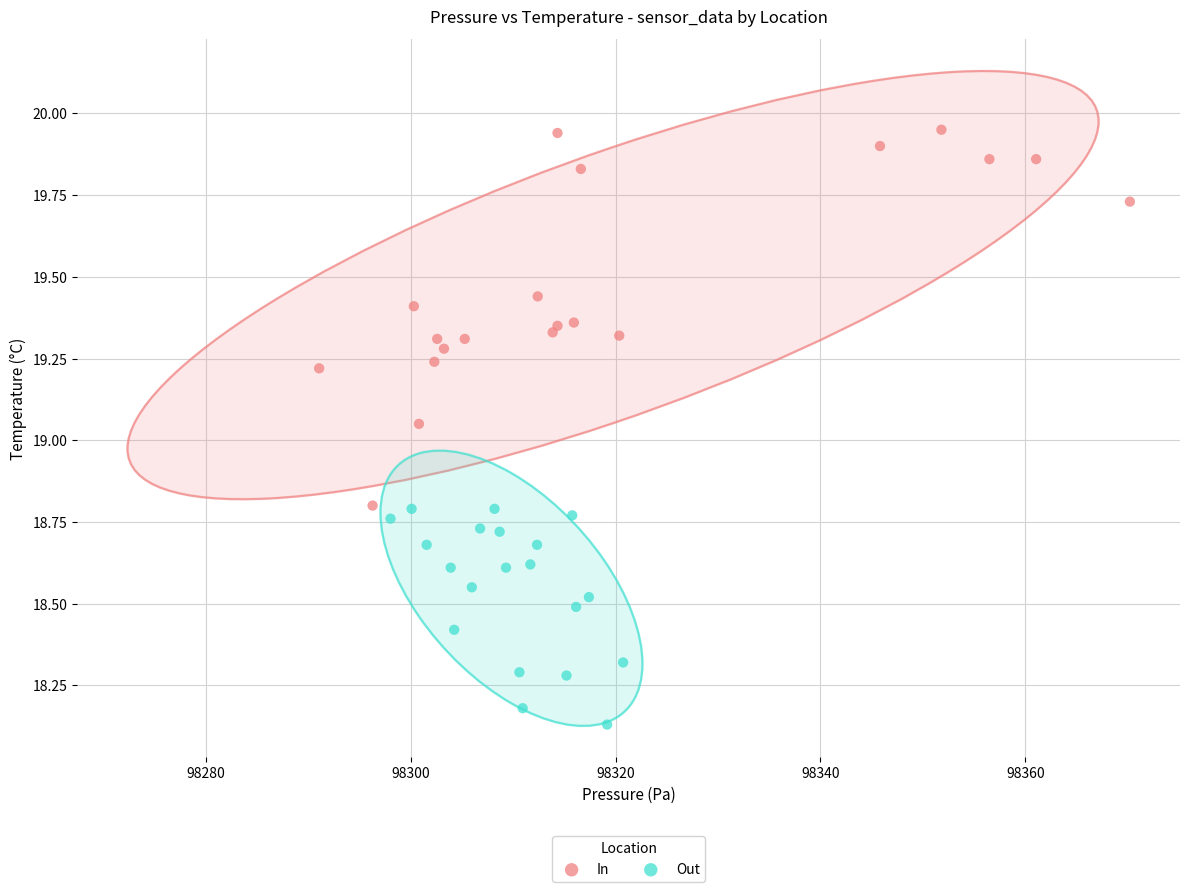

Which series reaches the minimum Y coordinate?

Out